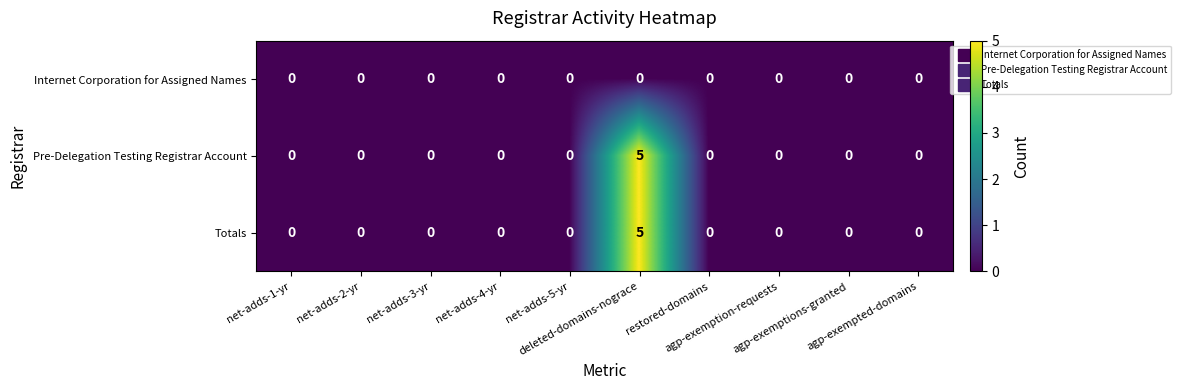

Count the Pre-Delegation Testing Registrar Account values in the range 0 to 1.

9